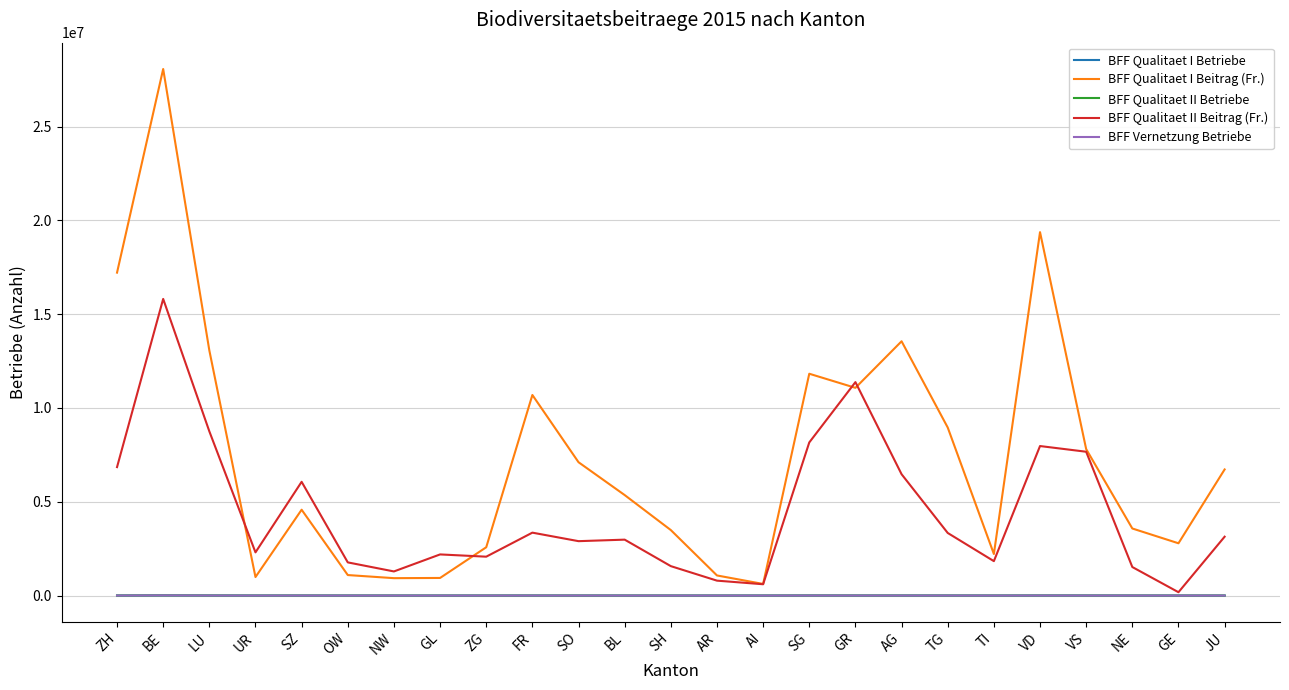

Read the BFF Vernetzung Betriebe value at ZG, to the nearest 10.

450